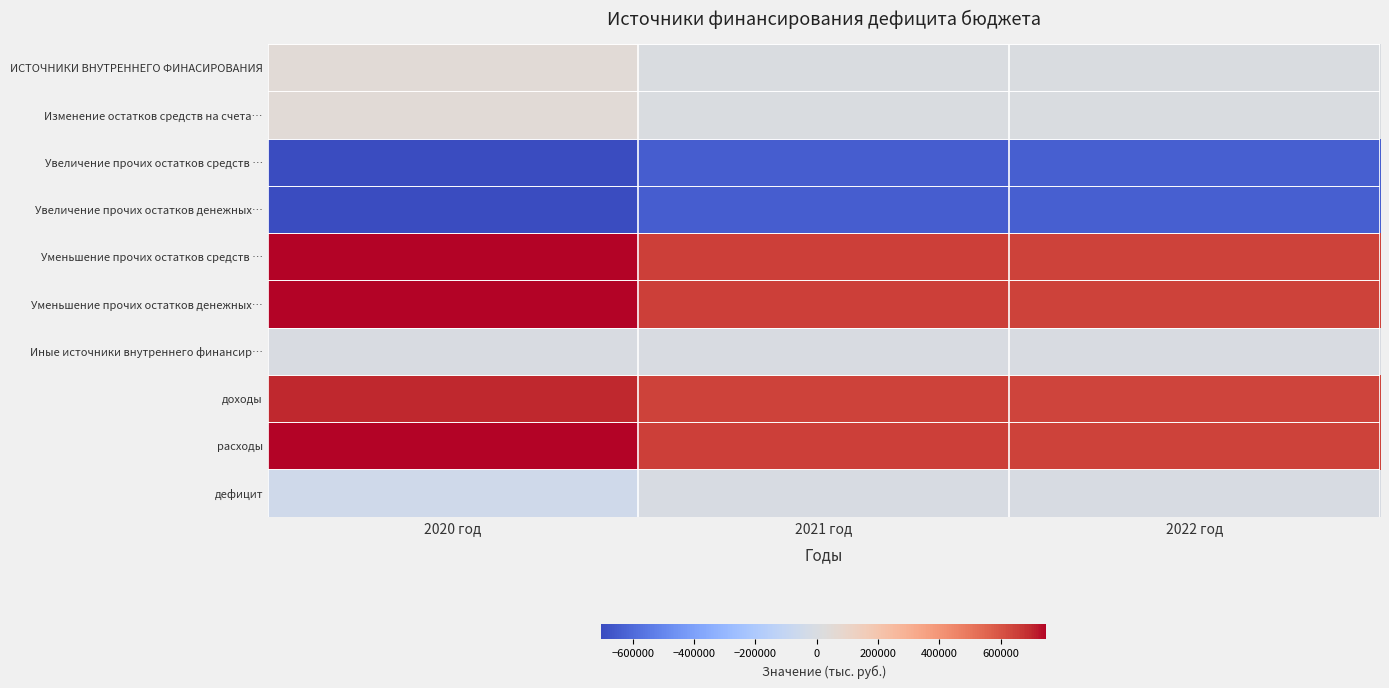

Reading right to left, list all the values displayed in this chart.

ИСТОЧНИКИ ВНУТРЕННЕГО ФИНАСИРОВАНИЯ: 2022 год=6295.8	2021 год=6361.4	2020 год=46794.6
Изменение остатков средств на счета…: 2022 год=6295.8	2021 год=6361.4	2020 год=46794.6
Увеличение прочих остатков средств …: 2022 год=-637355.2	2021 год=-644580.2	2020 год=-702152.3
Увеличение прочих остатков денежных…: 2022 год=-637355.2	2021 год=-644580.2	2020 год=-702152.3
Уменьшение прочих остатков средств …: 2022 год=643651.0	2021 год=650941.6	2020 год=748946.9
Уменьшение прочих остатков денежных…: 2022 год=643651.0	2021 год=650941.6	2020 год=748946.9
Иные источники внутреннего финансир…: 2022 год=0.0	2021 год=0.0	2020 год=0.0
доходы: 2022 год=637355.2	2021 год=644580.2	2020 год=702152.3
расходы: 2022 год=643651.0	2021 год=650941.6	2020 год=748946.9
дефицит: 2022 год=-6295.8	2021 год=-6361.4	2020 год=-46794.6